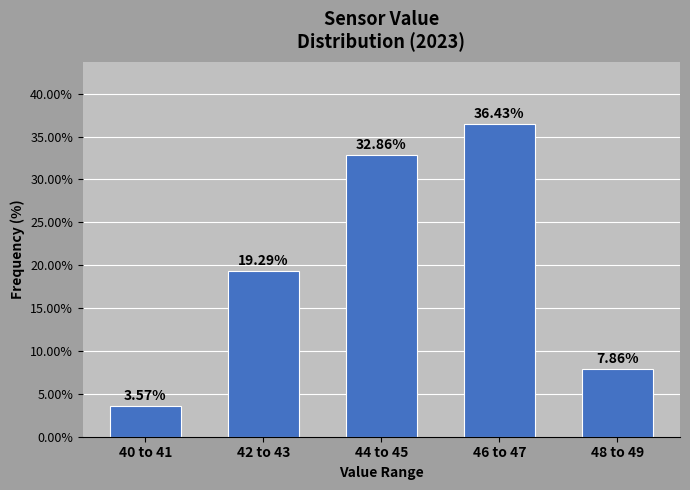

What is the average value?

20.0